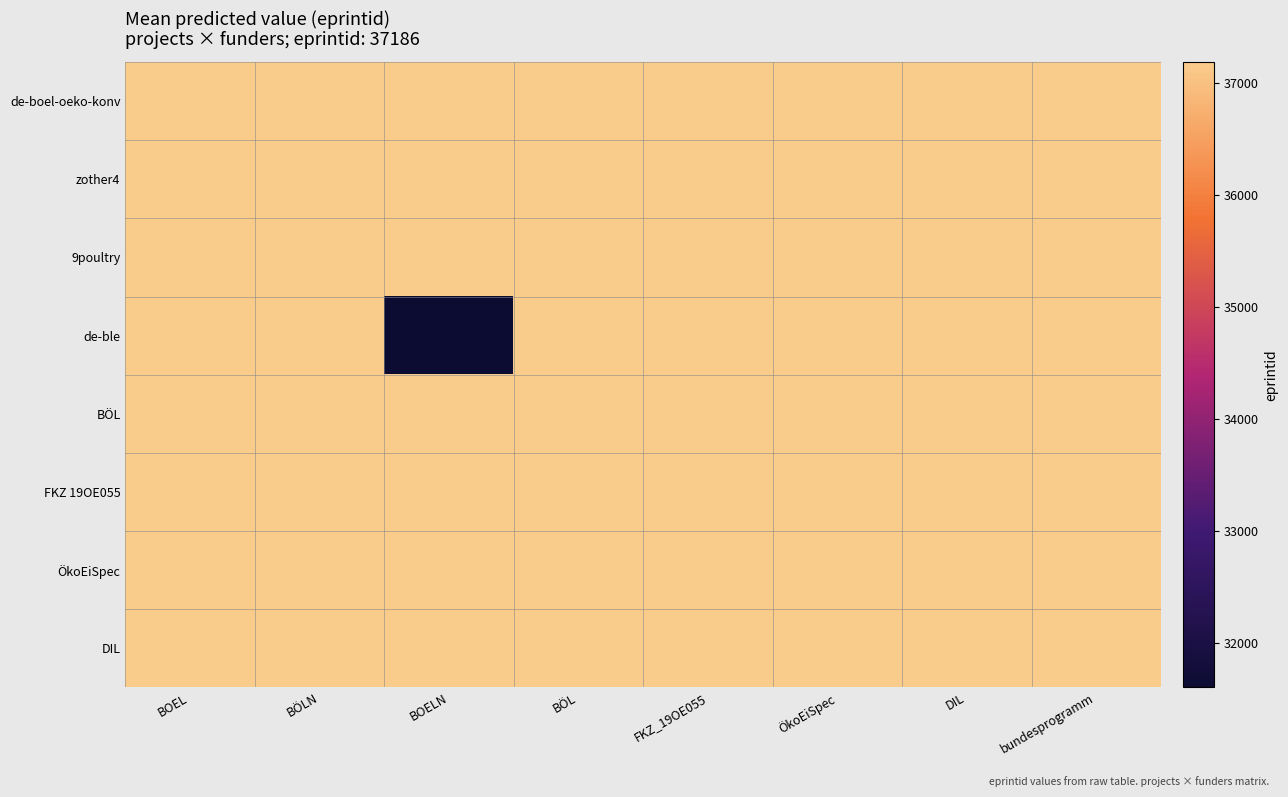

Reading right to left, extract all data points from this chart.

de-boel-oeko-konv: bundesprogramm=37186.0	DIL=37186.0	ÖkoEiSpec=37186.0	FKZ_19OE055=37186.0	BÖL=37186.0	BOELN=37186.0	BÖLN=37186.0	BOEL=37186.0
zother4: bundesprogramm=37186.0	DIL=37186.0	ÖkoEiSpec=37186.0	FKZ_19OE055=37186.0	BÖL=37186.0	BOELN=37186.0	BÖLN=37186.0	BOEL=37186.0
9poultry: bundesprogramm=37186.0	DIL=37186.0	ÖkoEiSpec=37186.0	FKZ_19OE055=37186.0	BÖL=37186.0	BOELN=37186.0	BÖLN=37186.0	BOEL=37186.0
de-ble: bundesprogramm=37186.0	DIL=37186.0	ÖkoEiSpec=37186.0	FKZ_19OE055=37186.0	BÖL=37186.0	BOELN=31608.1	BÖLN=37186.0	BOEL=37186.0
BÖL: bundesprogramm=37186.0	DIL=37186.0	ÖkoEiSpec=37186.0	FKZ_19OE055=37186.0	BÖL=37186.0	BOELN=37186.0	BÖLN=37186.0	BOEL=37186.0
FKZ 19OE055: bundesprogramm=37186.0	DIL=37186.0	ÖkoEiSpec=37186.0	FKZ_19OE055=37186.0	BÖL=37186.0	BOELN=37186.0	BÖLN=37186.0	BOEL=37186.0
ÖkoEiSpec: bundesprogramm=37186.0	DIL=37186.0	ÖkoEiSpec=37186.0	FKZ_19OE055=37186.0	BÖL=37186.0	BOELN=37186.0	BÖLN=37186.0	BOEL=37186.0
DIL: bundesprogramm=37186.0	DIL=37186.0	ÖkoEiSpec=37186.0	FKZ_19OE055=37186.0	BÖL=37186.0	BOELN=37186.0	BÖLN=37186.0	BOEL=37186.0